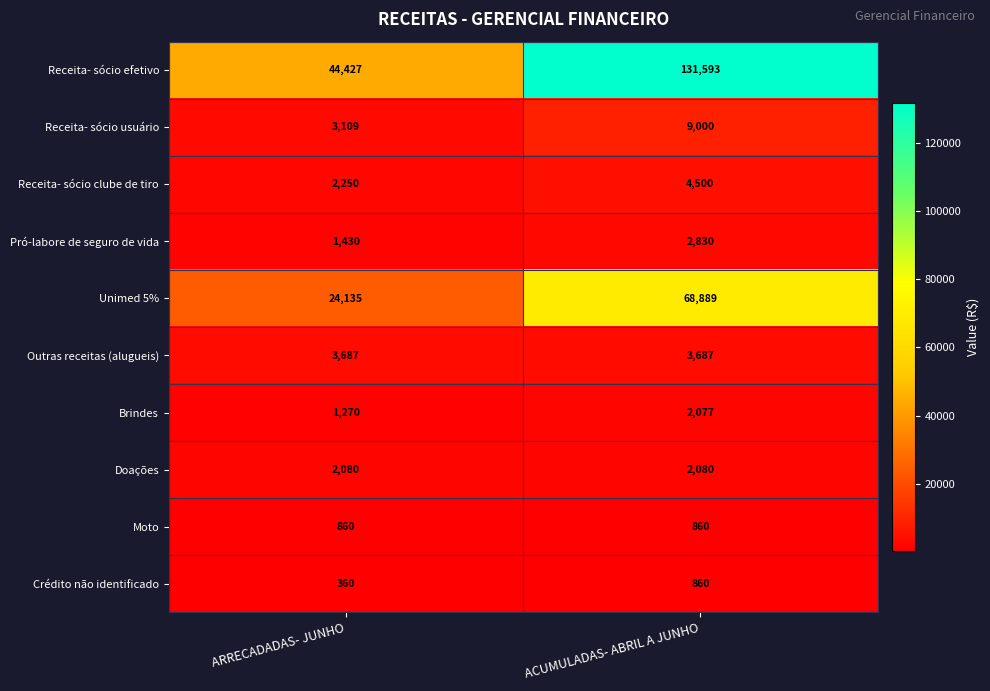

Reading left to right, what are all the values shown in this chart?

Receita- sócio efetivo: ARRECADADAS- JUNHO=44427	ACUMULADAS- ABRIL A JUNHO=131593
Receita- sócio usuário: ARRECADADAS- JUNHO=3109	ACUMULADAS- ABRIL A JUNHO=9000
Receita- sócio clube de tiro: ARRECADADAS- JUNHO=2250	ACUMULADAS- ABRIL A JUNHO=4500
Pró-labore de seguro de vida: ARRECADADAS- JUNHO=1430	ACUMULADAS- ABRIL A JUNHO=2830
Unimed 5%: ARRECADADAS- JUNHO=24135	ACUMULADAS- ABRIL A JUNHO=68889
Outras receitas (alugueis): ARRECADADAS- JUNHO=3687	ACUMULADAS- ABRIL A JUNHO=3687
Brindes: ARRECADADAS- JUNHO=1270	ACUMULADAS- ABRIL A JUNHO=2077
Doações: ARRECADADAS- JUNHO=2080	ACUMULADAS- ABRIL A JUNHO=2080
Moto: ARRECADADAS- JUNHO=860	ACUMULADAS- ABRIL A JUNHO=860
Crédito não identificado: ARRECADADAS- JUNHO=360	ACUMULADAS- ABRIL A JUNHO=860